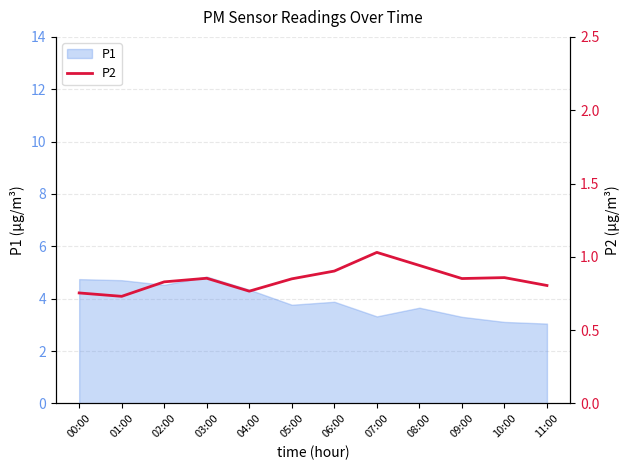

Where is the data nearest to the value 0?

01:00